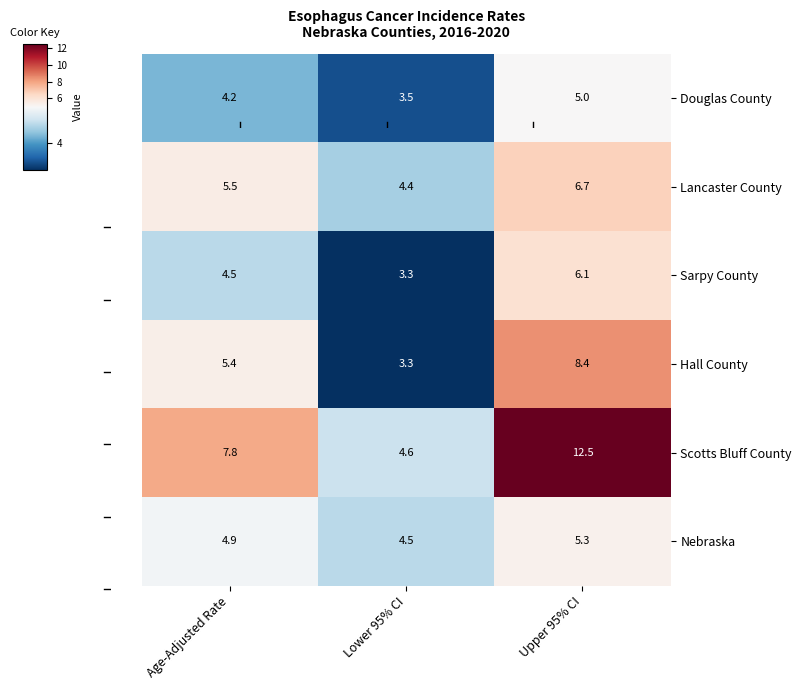

What is the difference between the Nebraska values at Upper 95% CI and Age-Adjusted Rate?

0.4